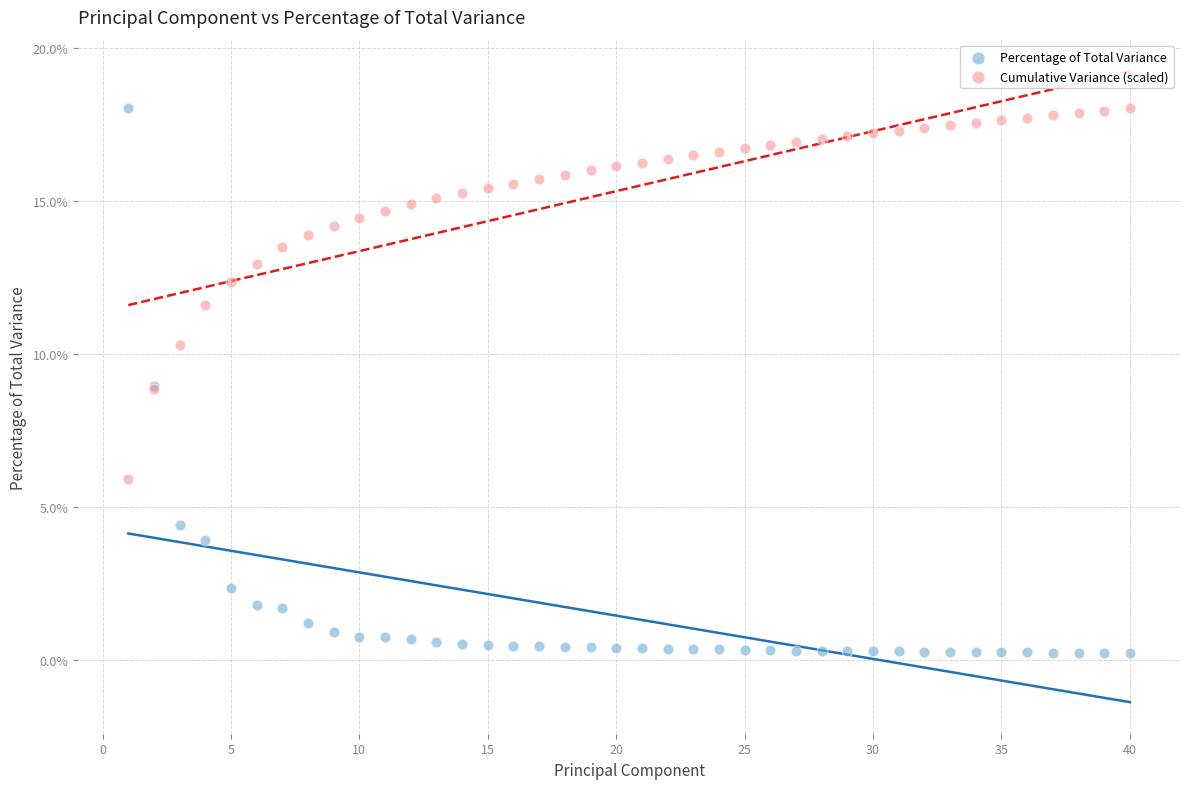

What is the X range (max minus min) for the scatter plot?

39.0